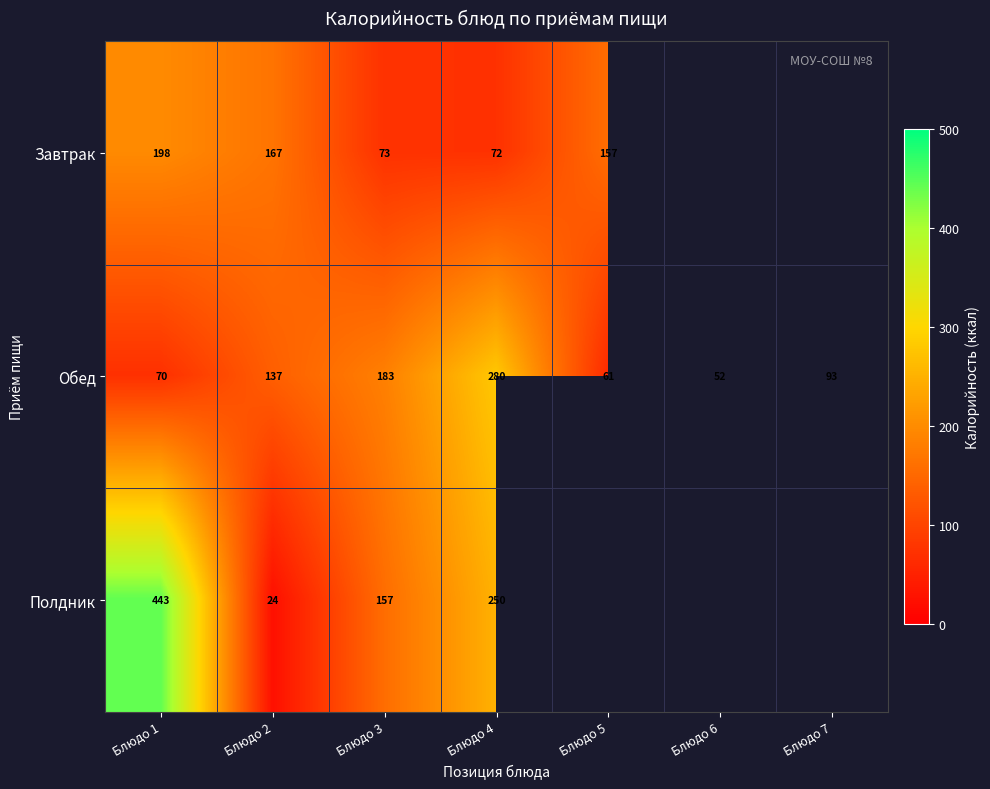

Is the value of Обед at Блюдо 7 greater than the value of Полдник at Блюдо 4?

No